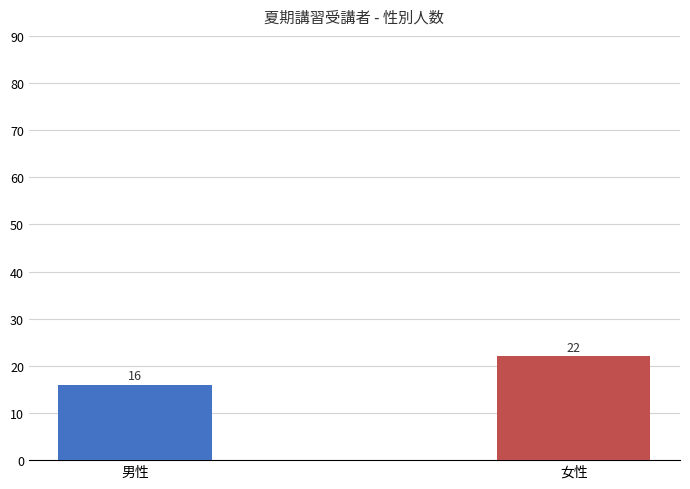

What is the difference between the values at 男性 and 女性?

6